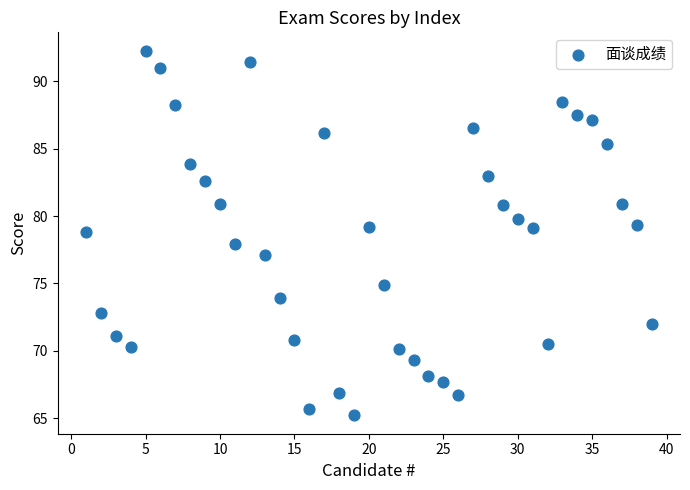

What is the range of Y values (max minus min)?

27.1